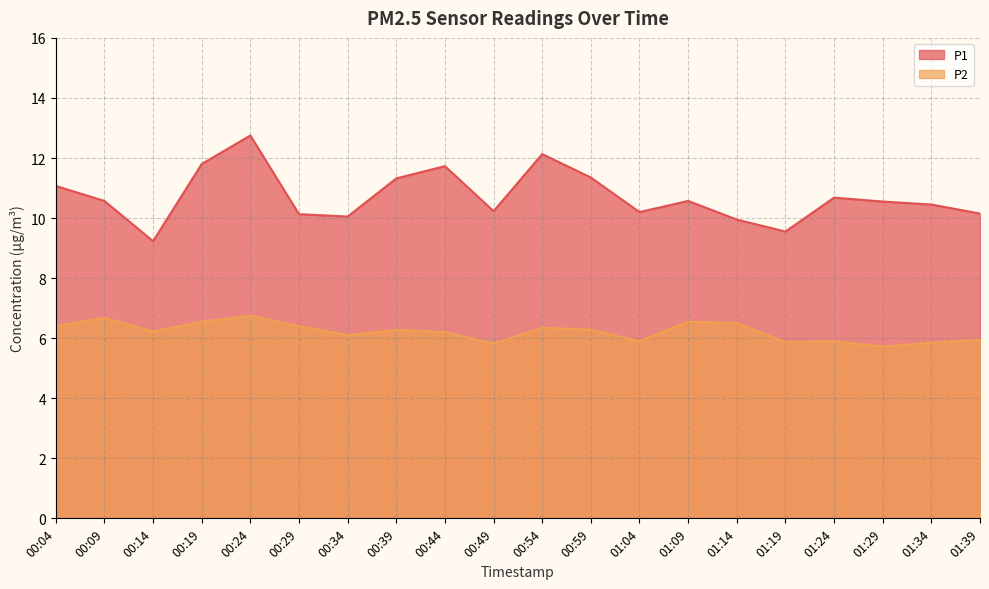

Where does the P2 series first go above 6?

00:04